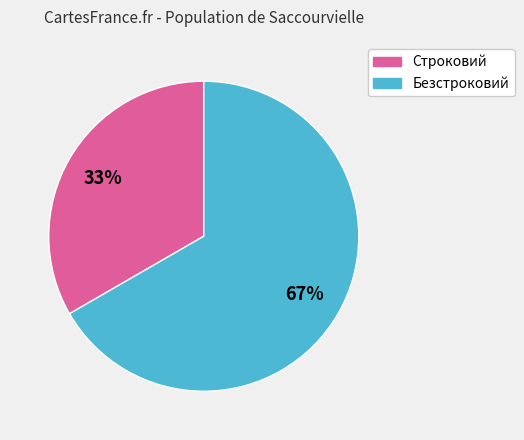

Is it true that Безстроковий is 72% of the pie?

False